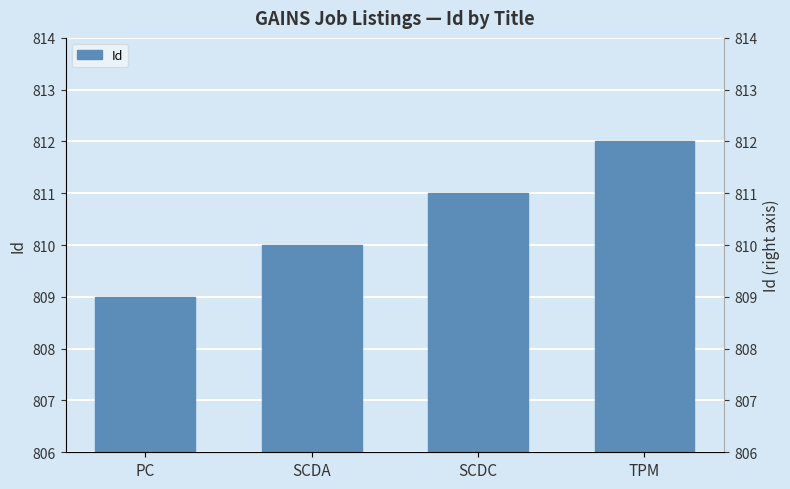

List the labels in order of value, largest first.

TPM, SCDC, SCDA, PC